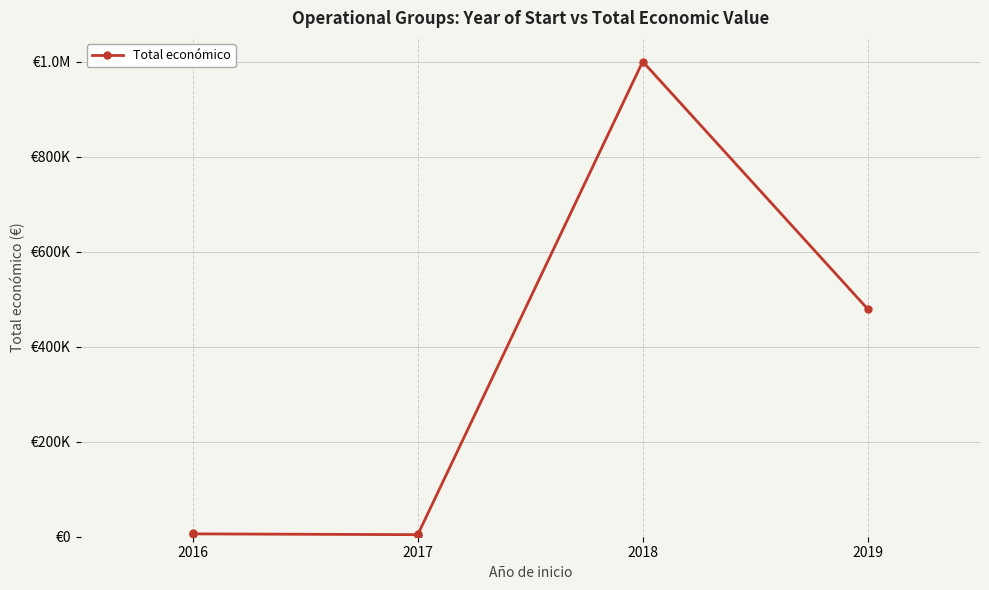

Does the chart display data point markers on the line(s)?

Yes